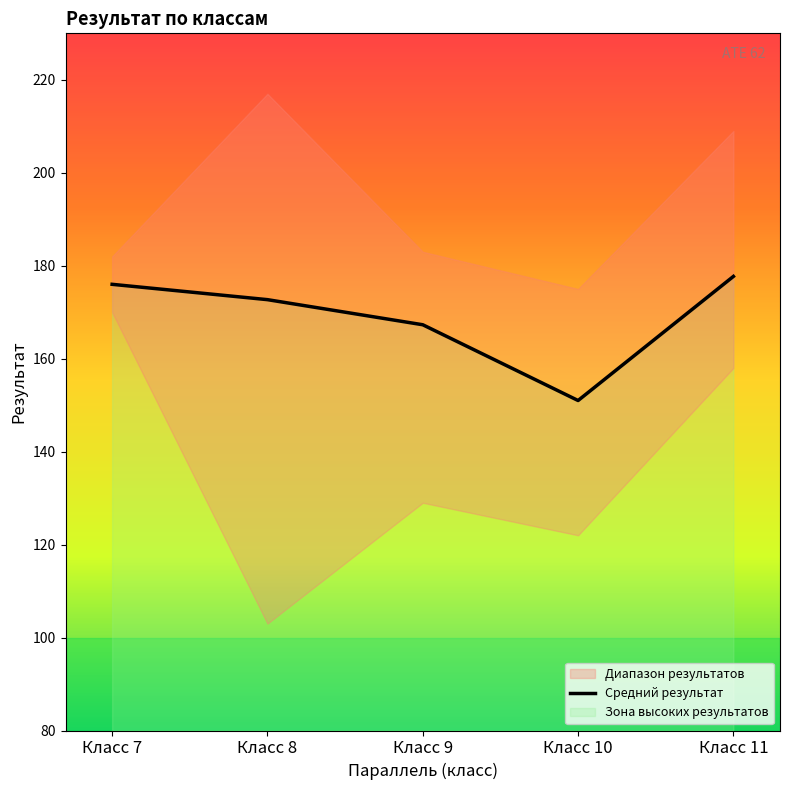

What is the sum of the values at Класс 8 and Класс 9?

340.0